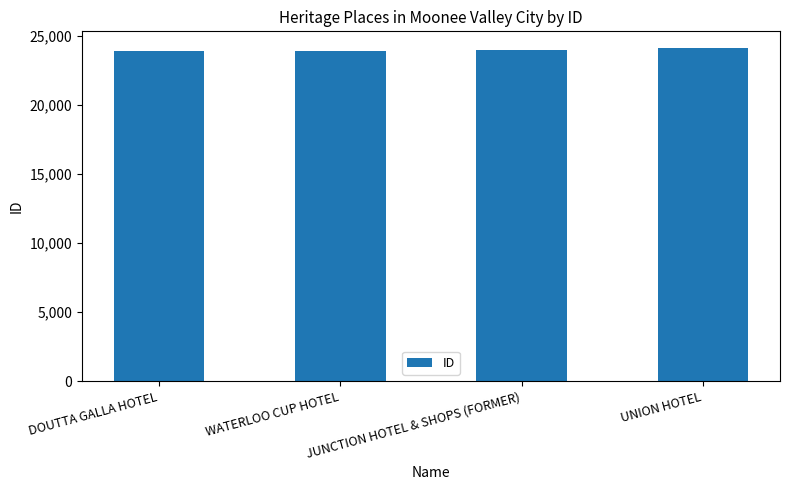

How many values are below 23974?

2